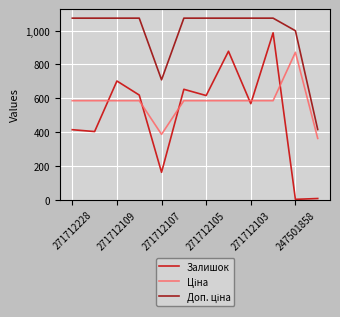

What is the difference between the maximum and minimum values in the Залишок series?

985.0